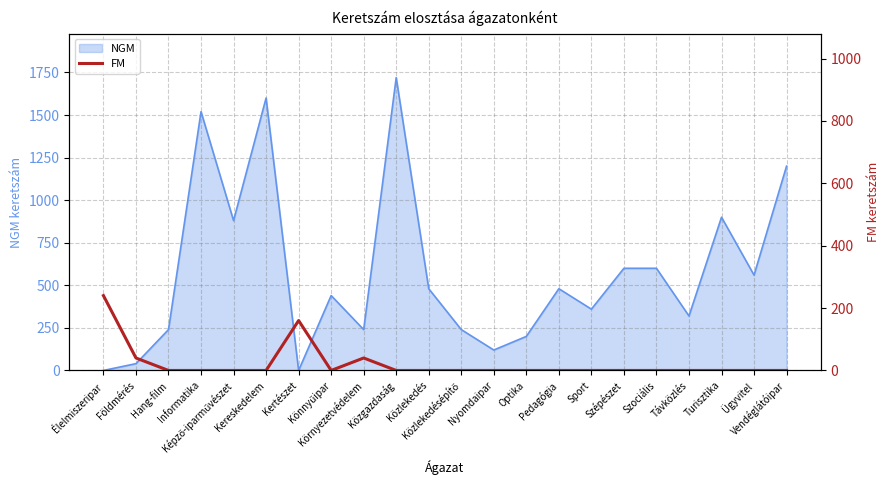

What is the maximum value for NGM?

1720